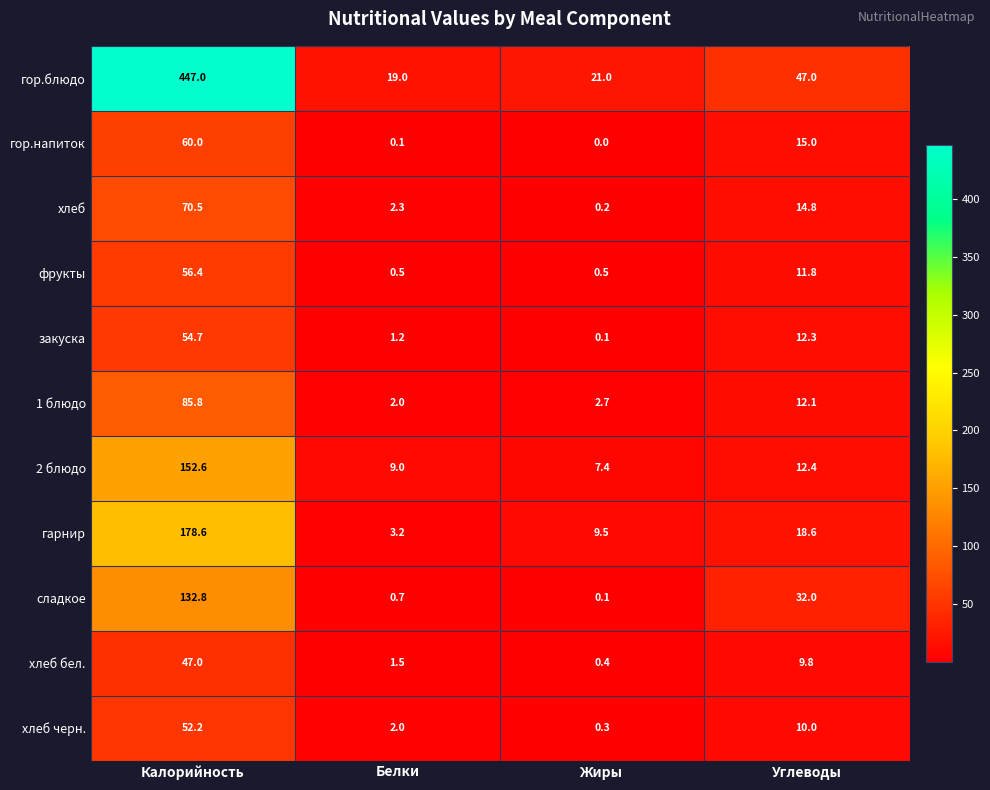

Where does the гор.напиток series first go above 15?

Калорийность